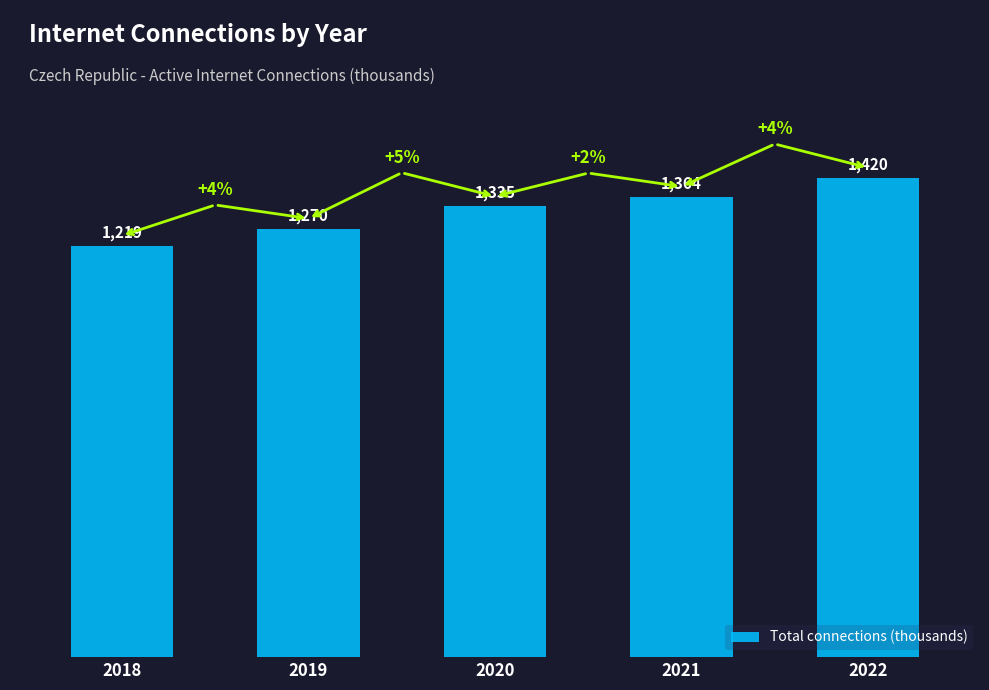

Count the number of data series in this chart.

1